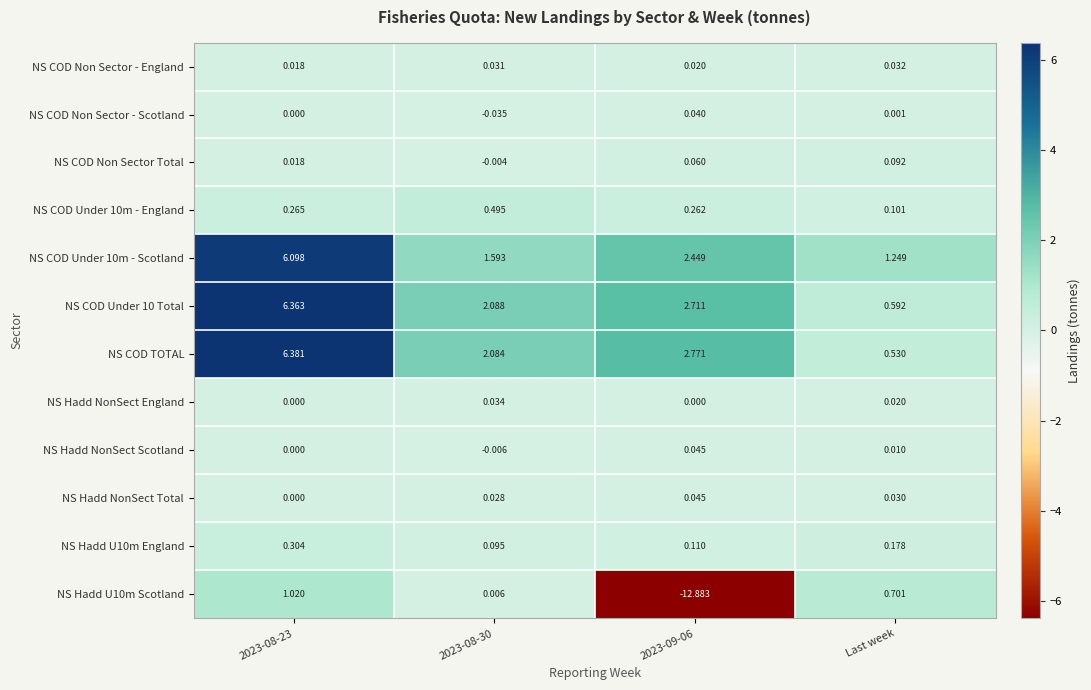

Is the value of NS COD Under 10m - England at 2023-09-06 greater than the value of NS Hadd U10m Scotland at Last week?

No